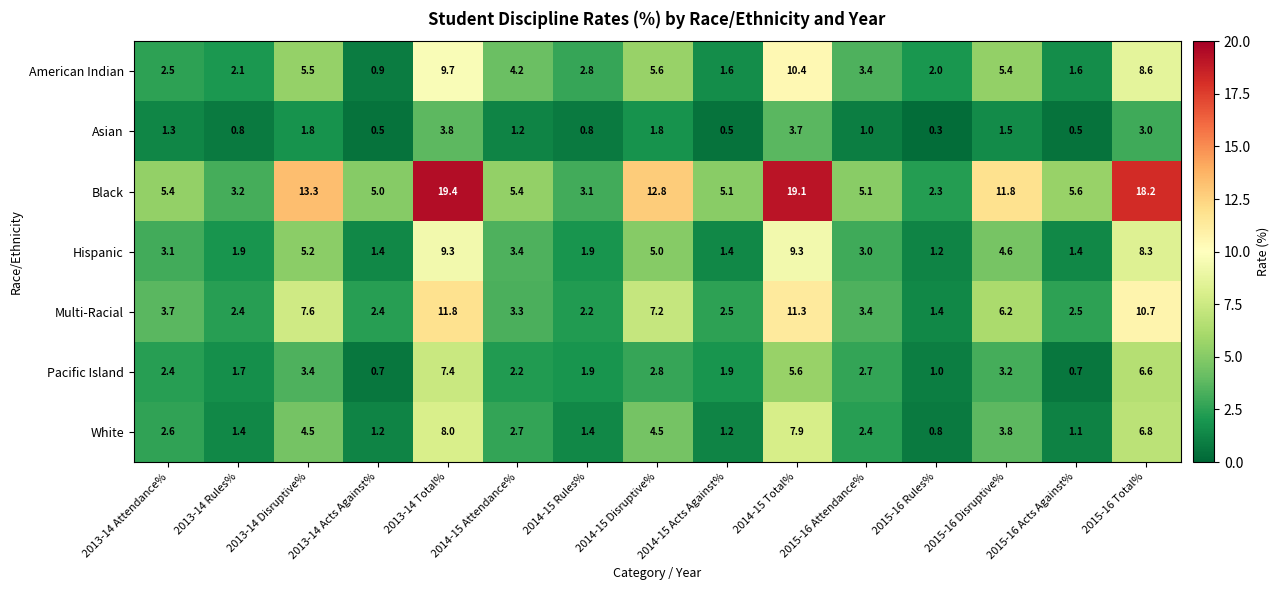

The value of Asian at 2015-16 Total% is 3.0. True or false?

True